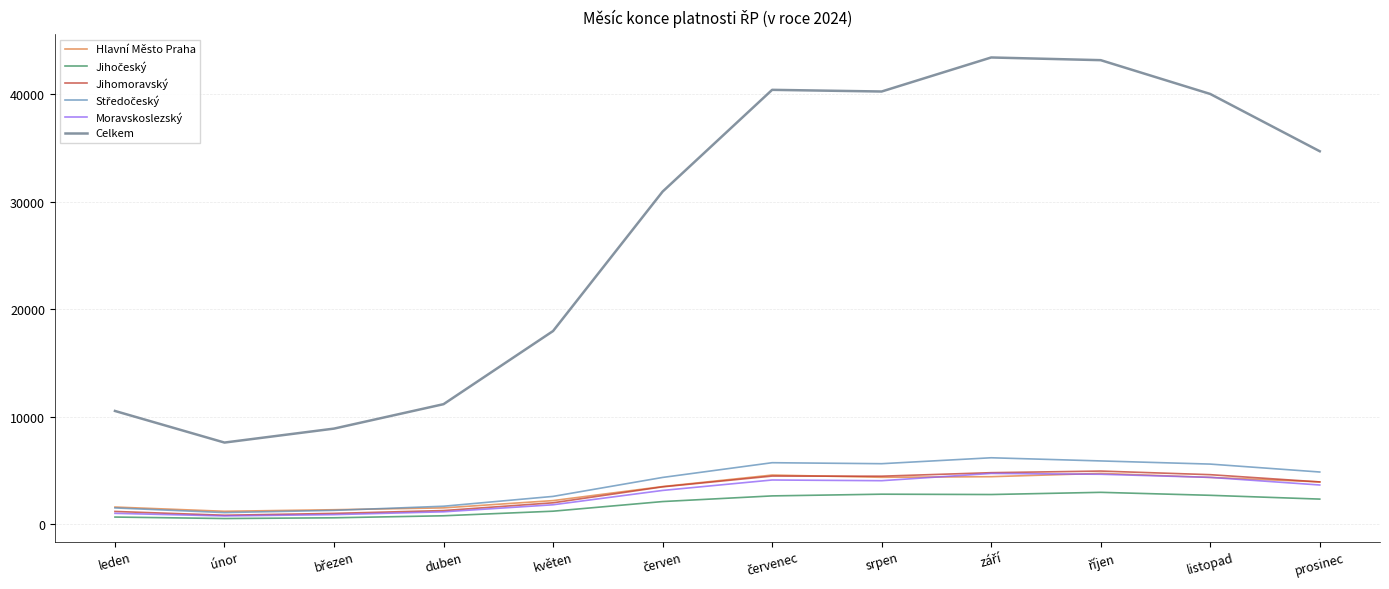

What value does the Hlavní Město Praha series have at prosinec?

3913